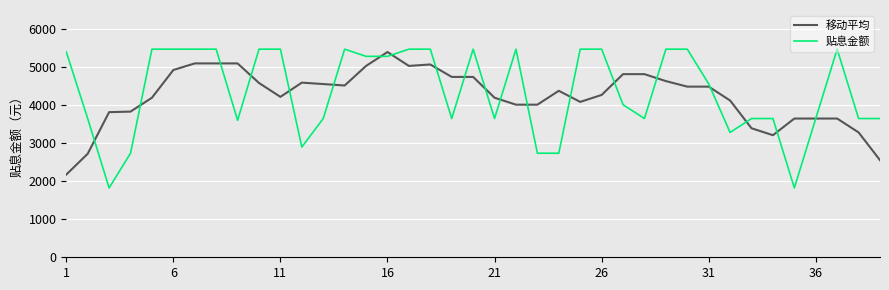

Which series has the widest spread of values?

贴息金额